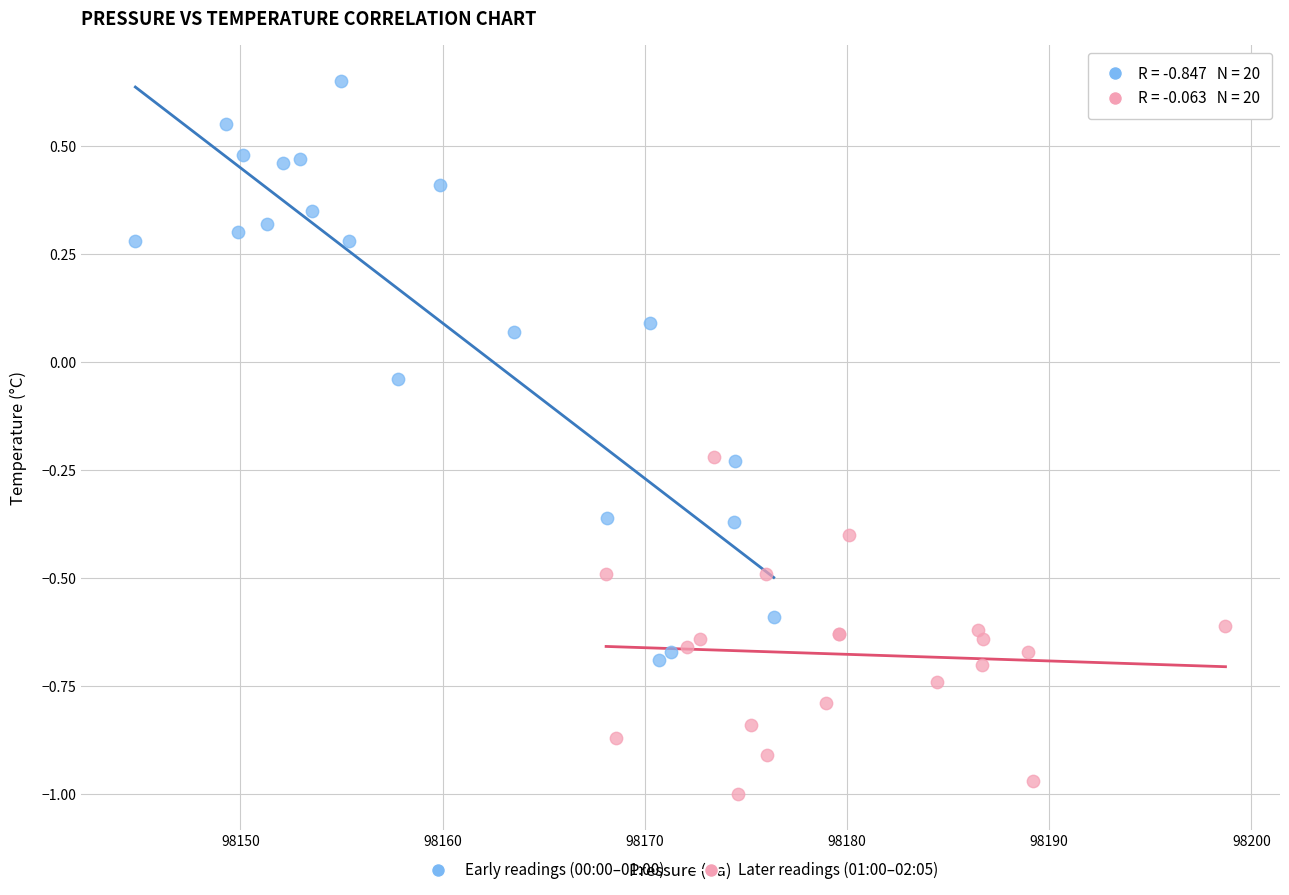

Which series has the largest Y range (max minus min)?

Early readings (00:00–01:00)